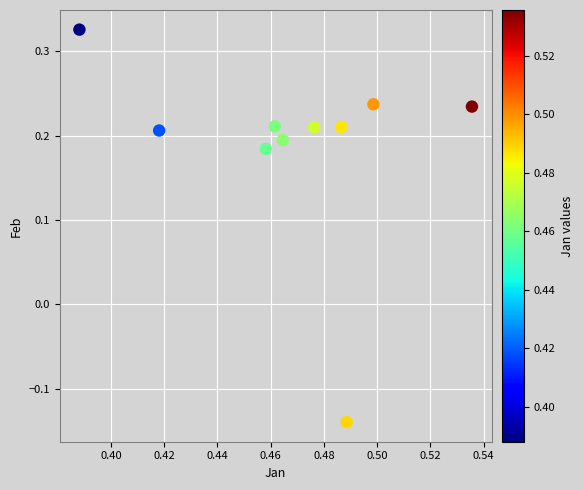

What is the range of Y values (max minus min)?

0.5